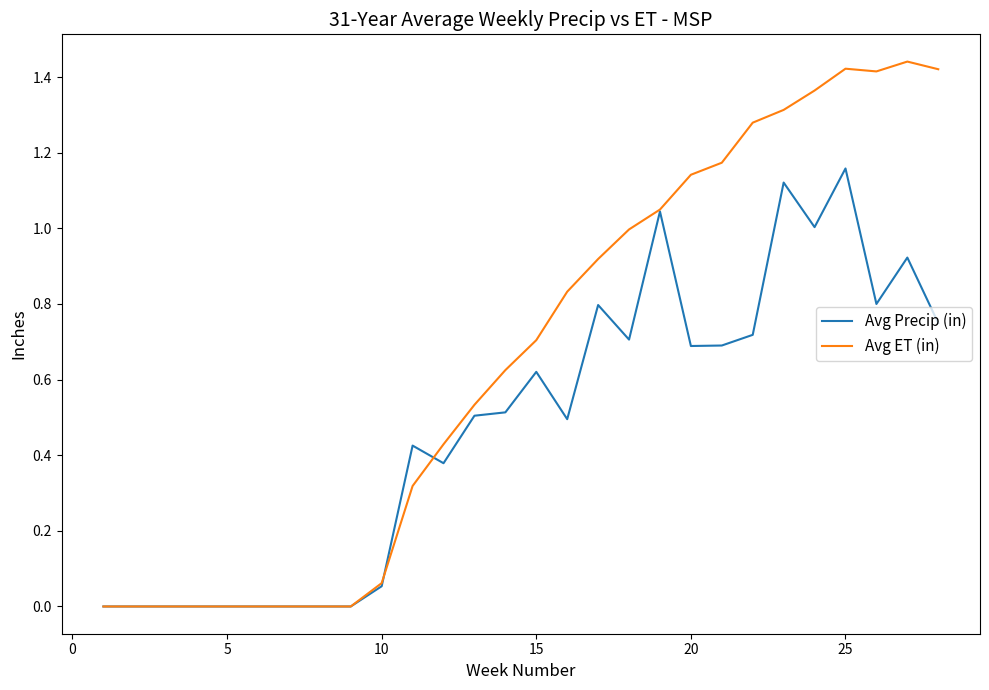

Which series has the widest spread of values?

Avg ET (in)